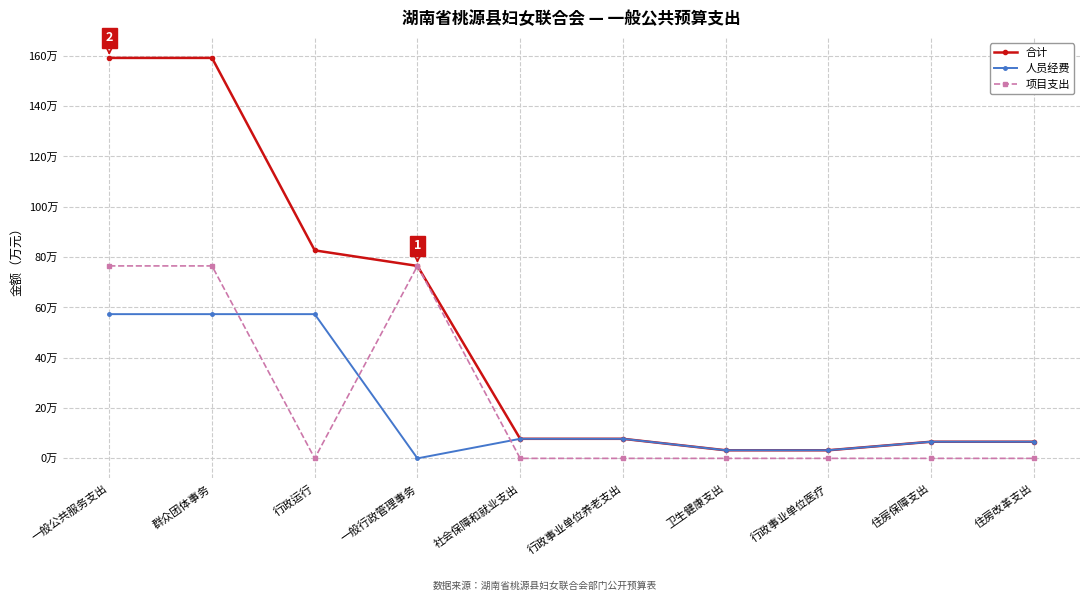

Read the 人员经费 value at 一般公共服务支出.

57.3